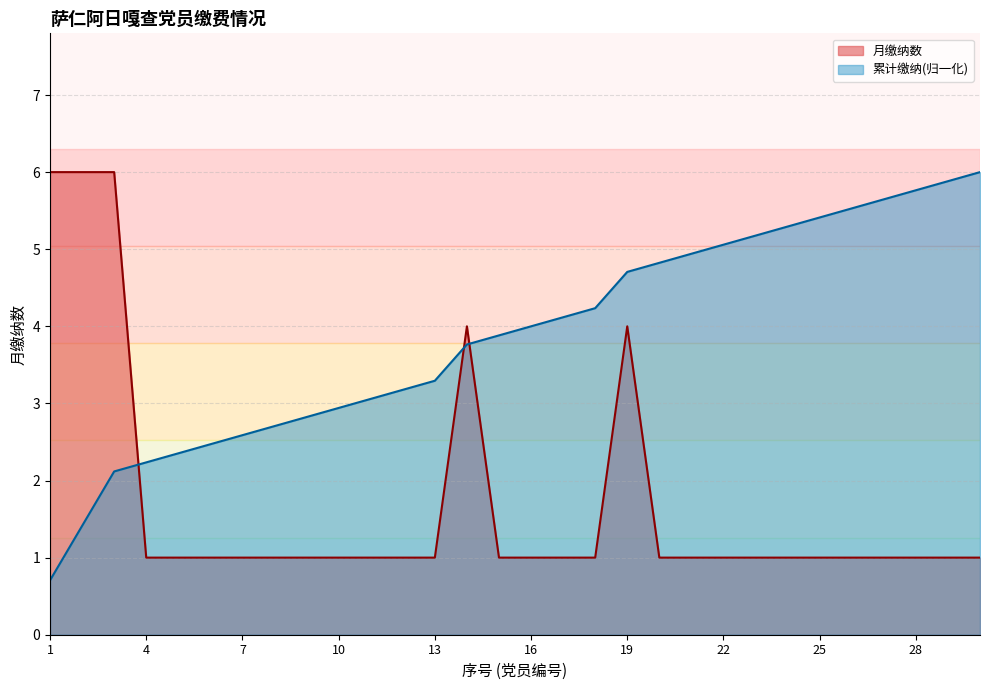

At which category does the chart reach its minimum across all series?

1